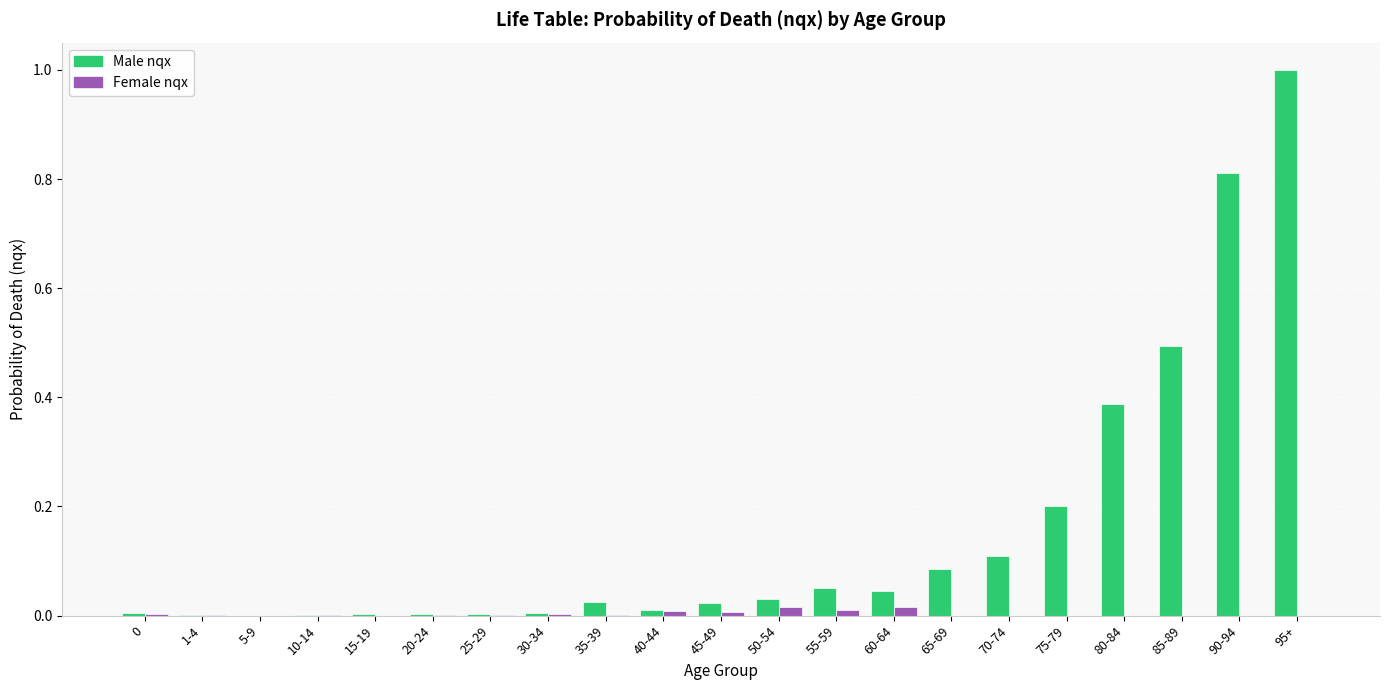

Which label corresponds to the largest value in the chart?

95+